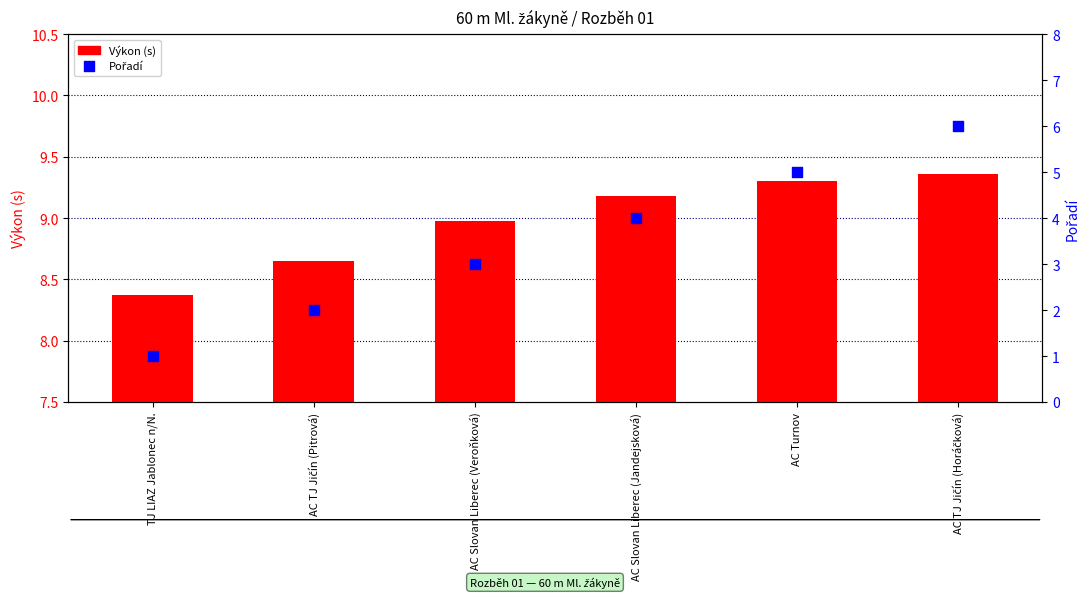

Which series has the widest spread of Y values?

Pořadí